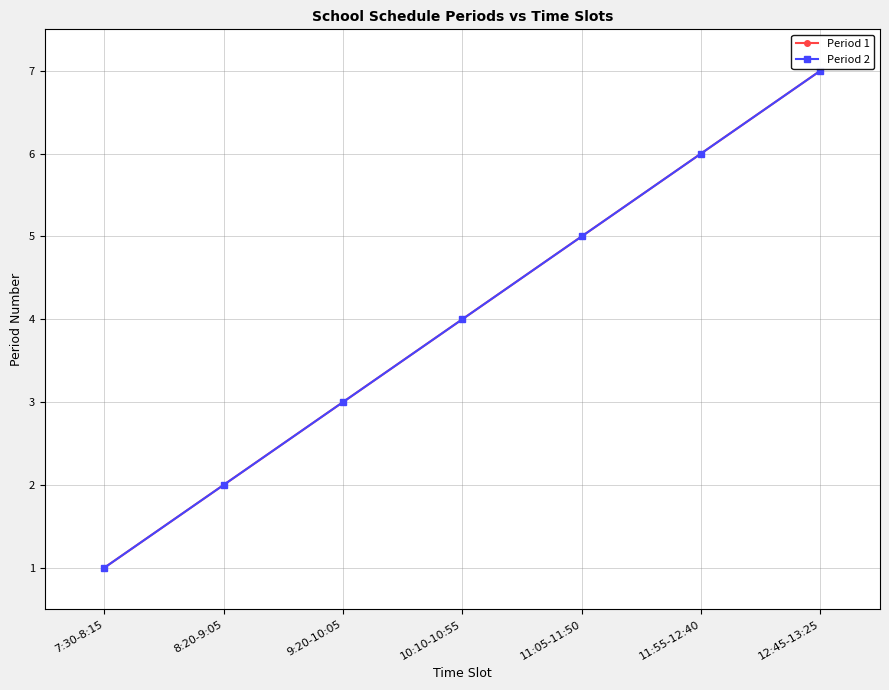

Does the chart display data point markers on the line(s)?

Yes